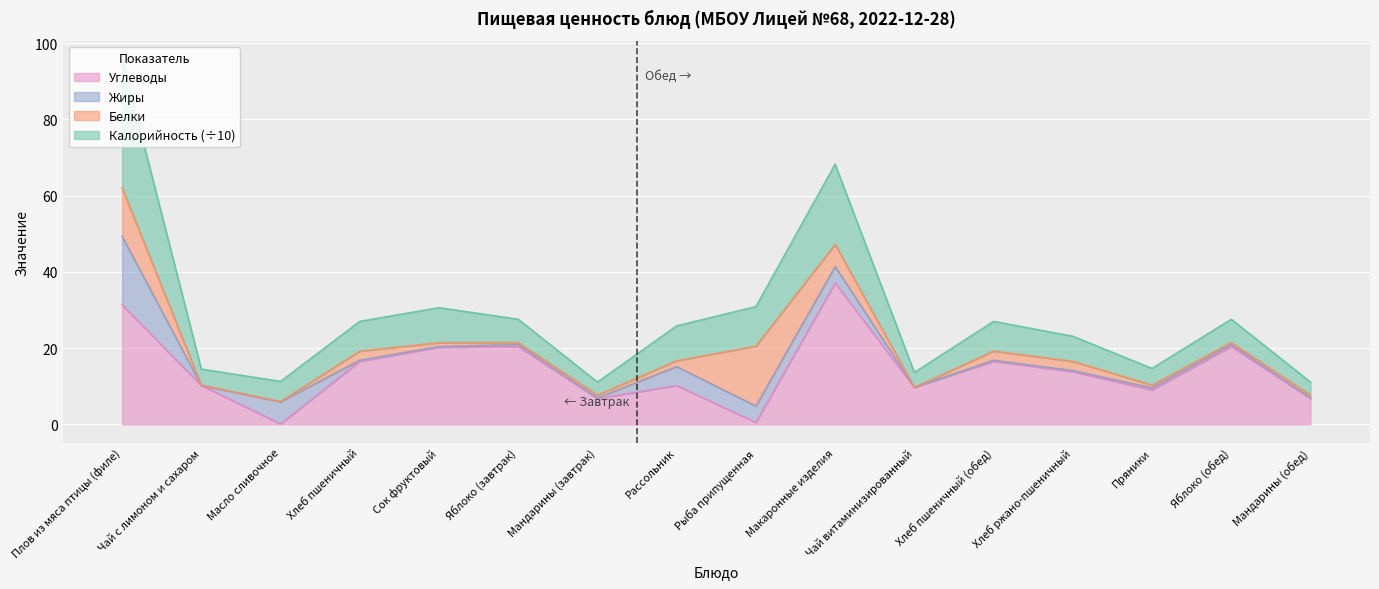

Where is Углеводы nearest to the value 18?

Хлеб пшеничный